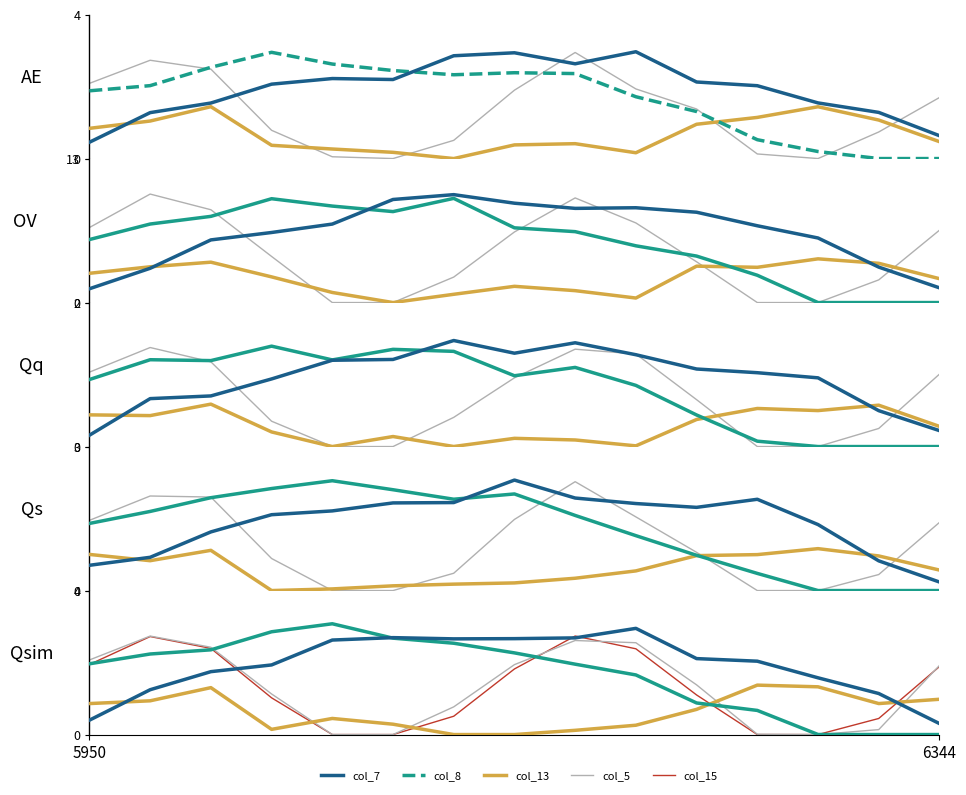

How many lines are shown in the chart?

5